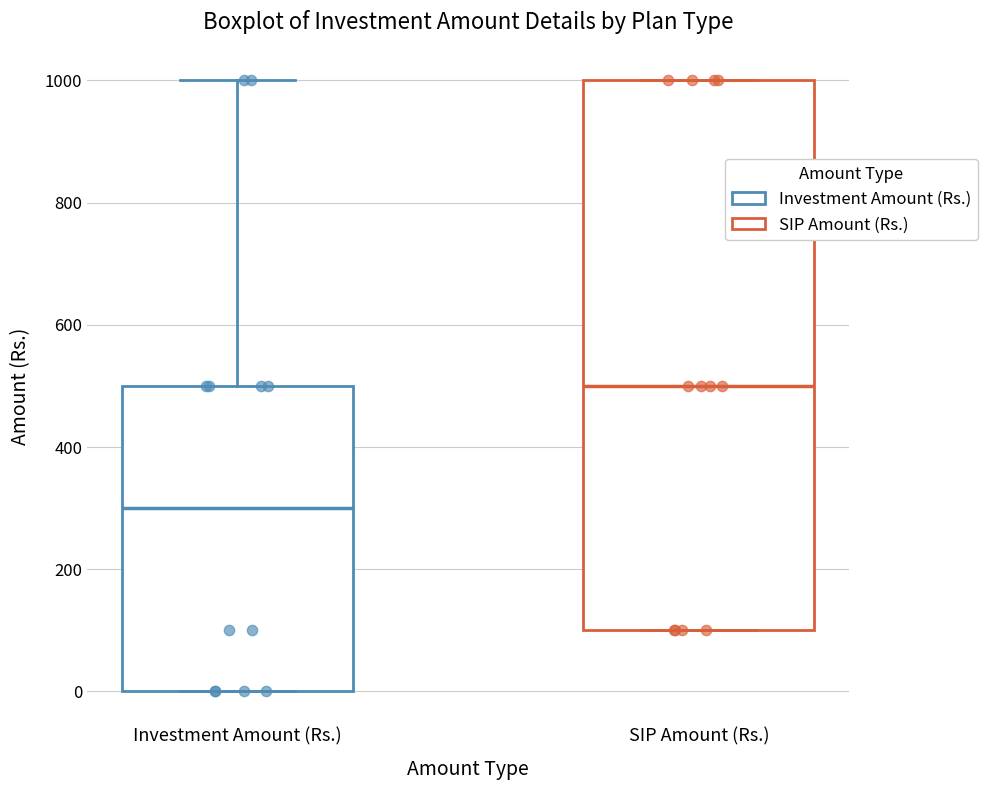

Reading left to right, read every box against the y-axis: the position of its median line, the range the box covers, and the ends of its whiskers. The values are not printed on the chart, so give them approximately, as read against the axis.

Investment Amount (Rs.): median 300, box 0 to 500, whiskers 0 to 1000
SIP Amount (Rs.): median 500, box 100 to 1000, whiskers 100 to 1000